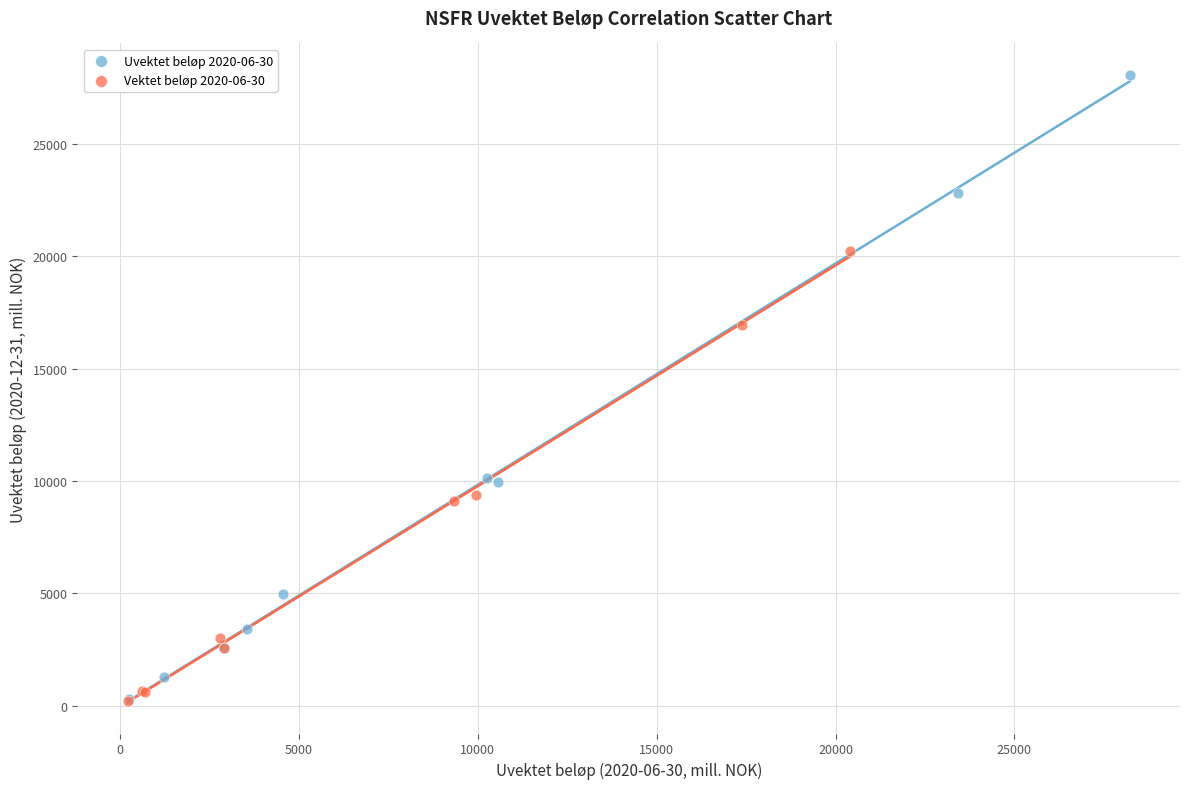

What are all the series names shown in the legend?

Uvektet beløp 2020-06-30, Vektet beløp 2020-06-30